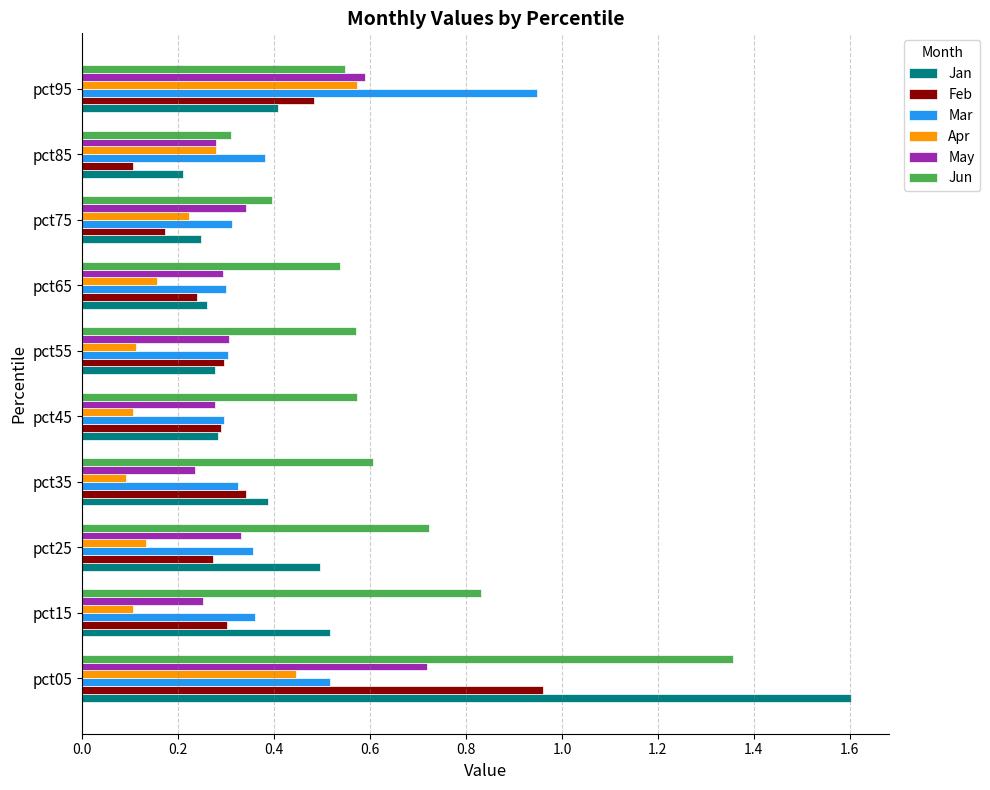

What is the sum of the Jun values at pct25 and pct05?

2.1